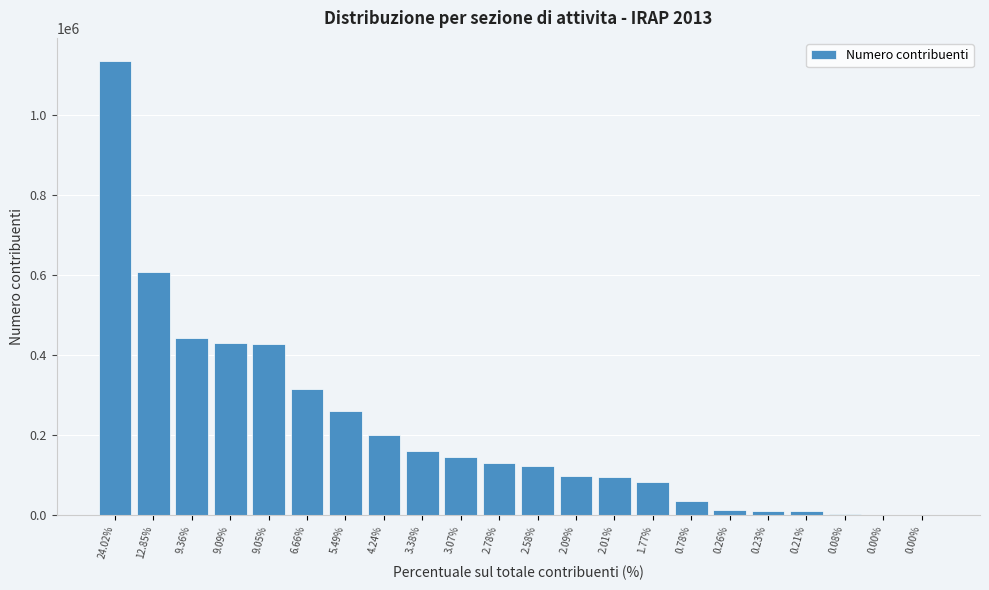

How many data points does each series have?

22